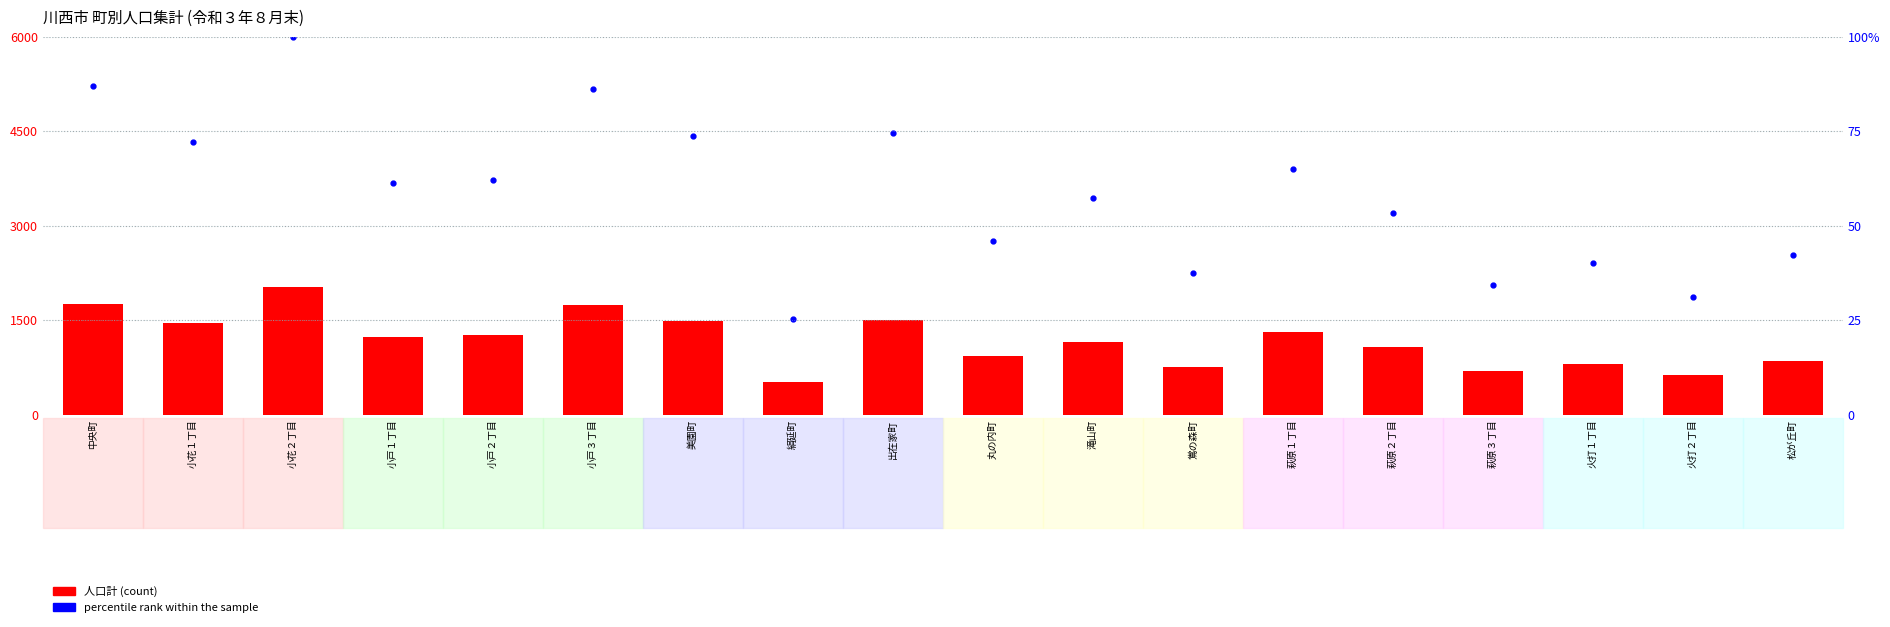

At which label is percentile rank within the sample closest to 62?

小戸２丁目